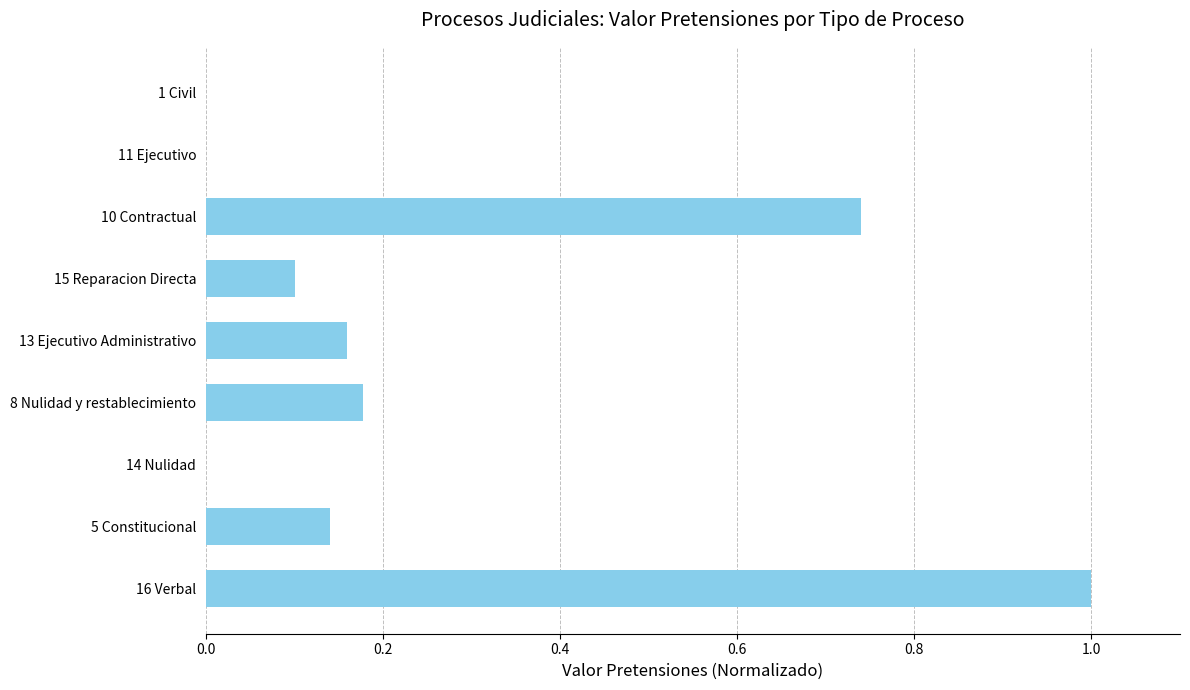

Count the number of data series in this chart.

1